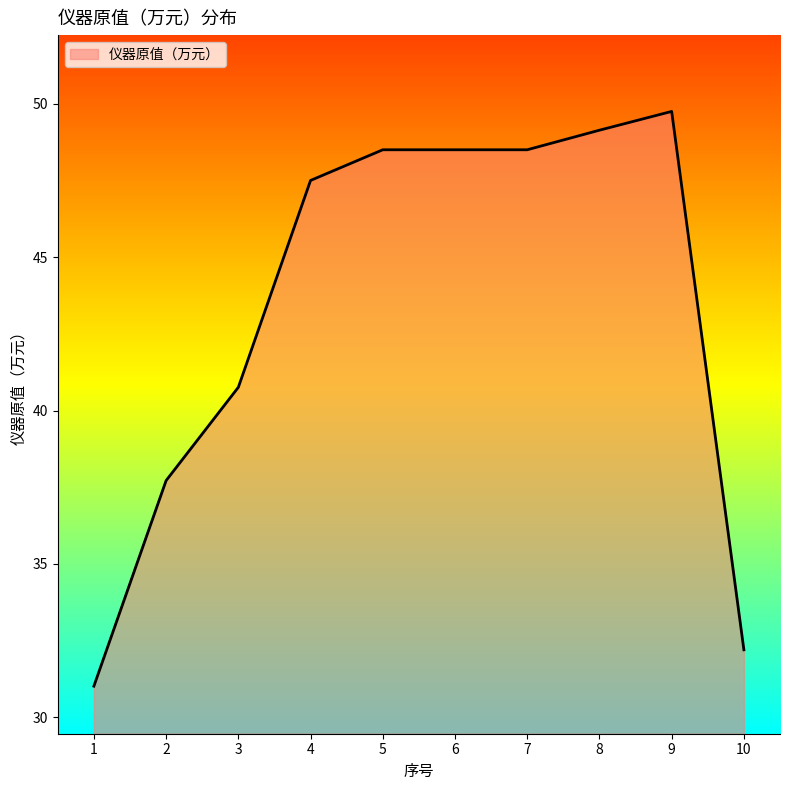

Approximately how many times larger is the value at 1 compared to 3?

0.8